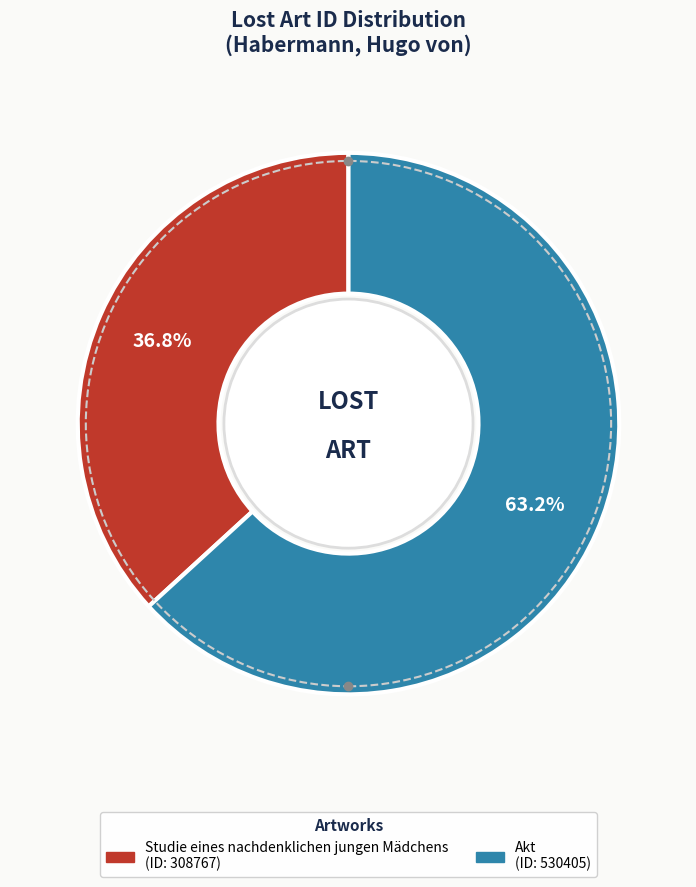

How many slices are in this pie chart?

2